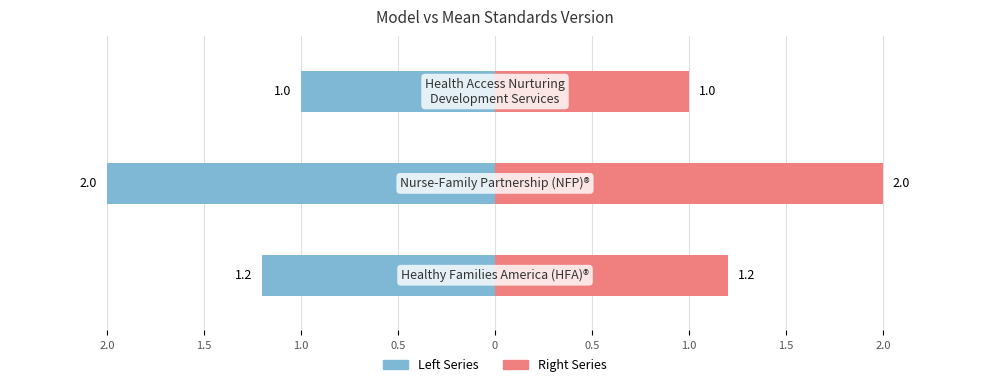

Between 0.5 and 1.0, which is larger?

1.0